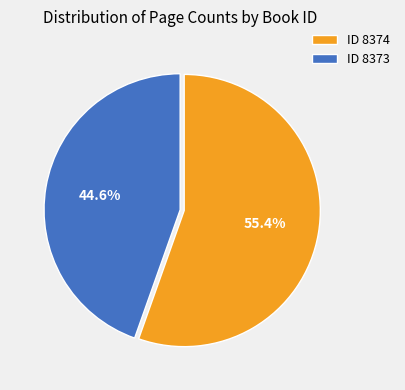

Which slice represents more than half of the pie?

ID 8374